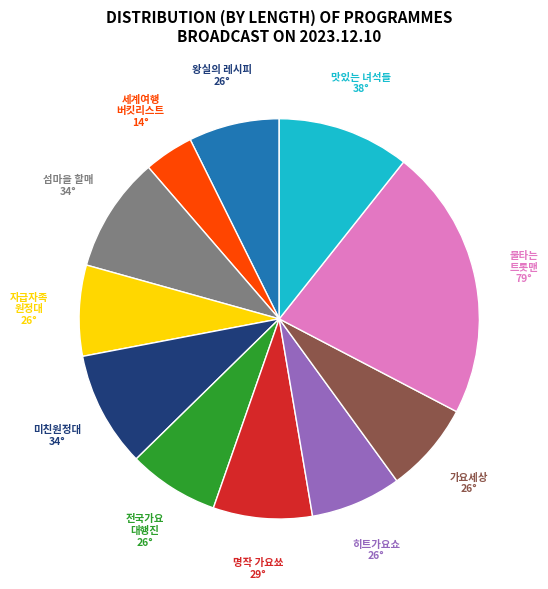

Is there a majority slice in this chart?

No